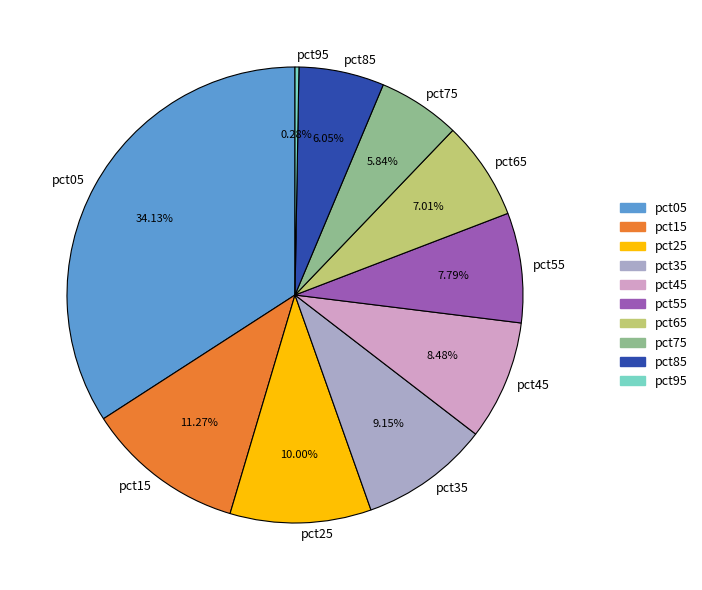

Between pct25 and pct05, which is larger?

pct05